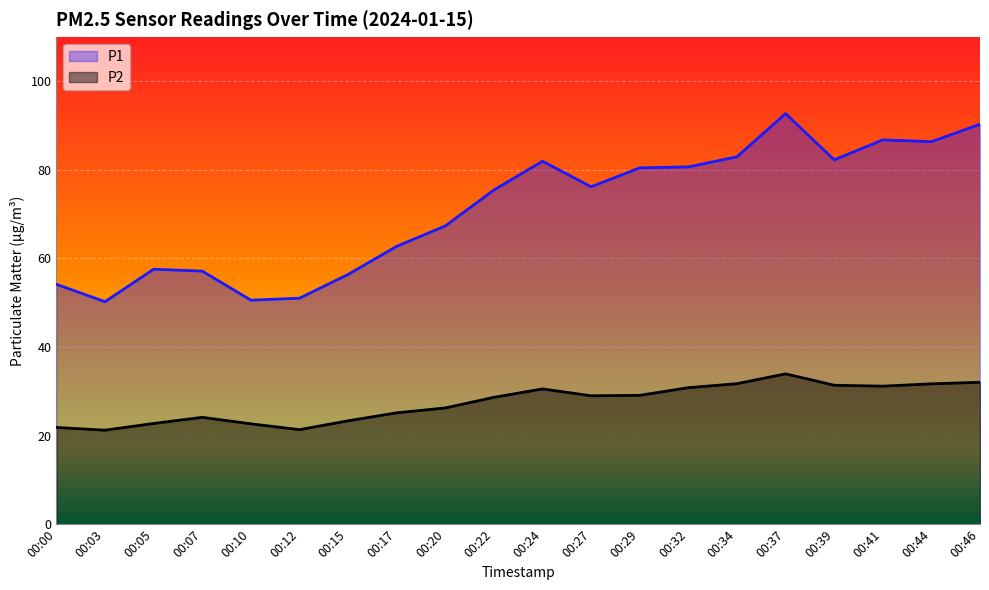

Reading left to right, extract all data points from this chart.

P1: 00:00=54.2	00:03=50.2	00:05=57.6	00:07=57.1	00:10=50.6	00:12=51.0	00:15=56.4	00:17=62.8	00:20=67.3	00:22=75.5	00:24=82.0	00:27=76.2	00:29=80.5	00:32=80.7	00:34=83.0	00:37=92.7	00:39=82.3	00:41=86.8	00:44=86.4	00:46=90.3
P2: 00:00=21.9	00:03=21.2	00:05=22.8	00:07=24.1	00:10=22.7	00:12=21.4	00:15=23.4	00:17=25.1	00:20=26.2	00:22=28.6	00:24=30.6	00:27=29.0	00:29=29.1	00:32=30.8	00:34=31.7	00:37=34.0	00:39=31.4	00:41=31.2	00:44=31.7	00:46=32.0